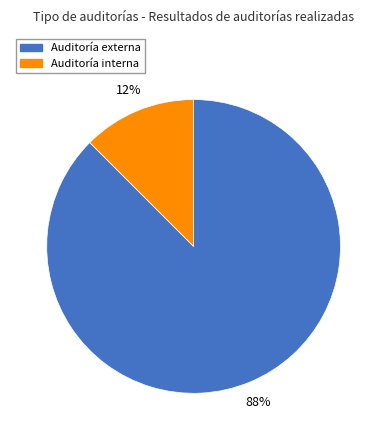

Is Auditoría externa the majority of the pie?

Yes